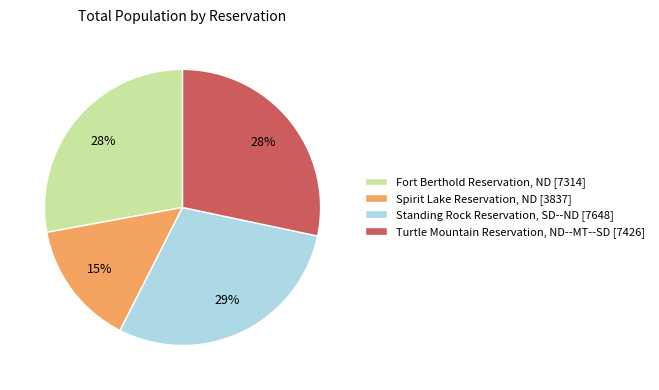

To the nearest percent, what is the average slice percentage?

25%